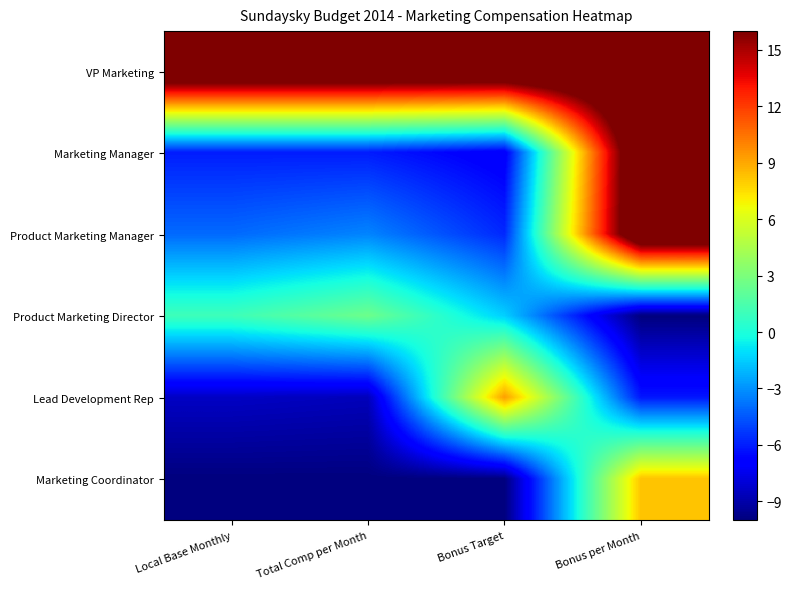

Reading left to right, transcribe all the data shown in this chart.

VP Marketing: Local Base Monthly=20.0	Total Comp per Month=20.0	Bonus Target=20.0	Bonus per Month=20.0
Marketing Manager: Local Base Monthly=-6.0	Total Comp per Month=-6.0	Bonus Target=-7.1	Bonus per Month=20.0
Product Marketing Manager: Local Base Monthly=-4.0	Total Comp per Month=-3.3	Bonus Target=-5.7	Bonus per Month=20.0
Product Marketing Director: Local Base Monthly=1.1	Total Comp per Month=2.5	Bonus Target=-1.4	Bonus per Month=-10.0
Lead Development Rep: Local Base Monthly=-8.4	Total Comp per Month=-8.6	Bonus Target=9.3	Bonus per Month=-6.2
Marketing Coordinator: Local Base Monthly=-10.0	Total Comp per Month=-10.0	Bonus Target=-10.0	Bonus per Month=8.3